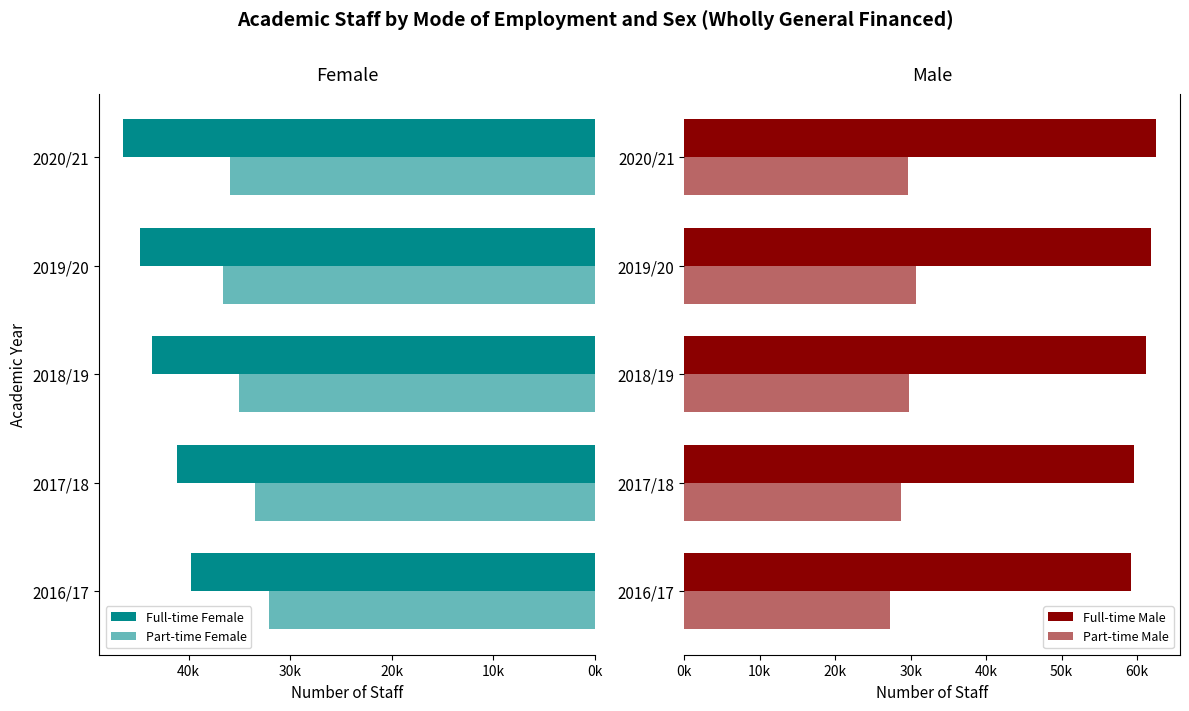

What is the lowest value of the Part-time Male series?

27330